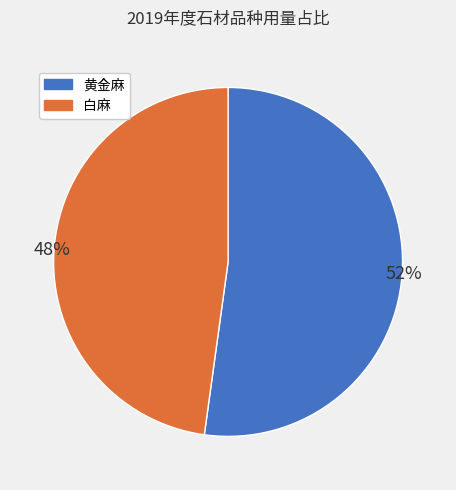

Combined, do 白麻 and 黄金麻 account for over 50%?

Yes